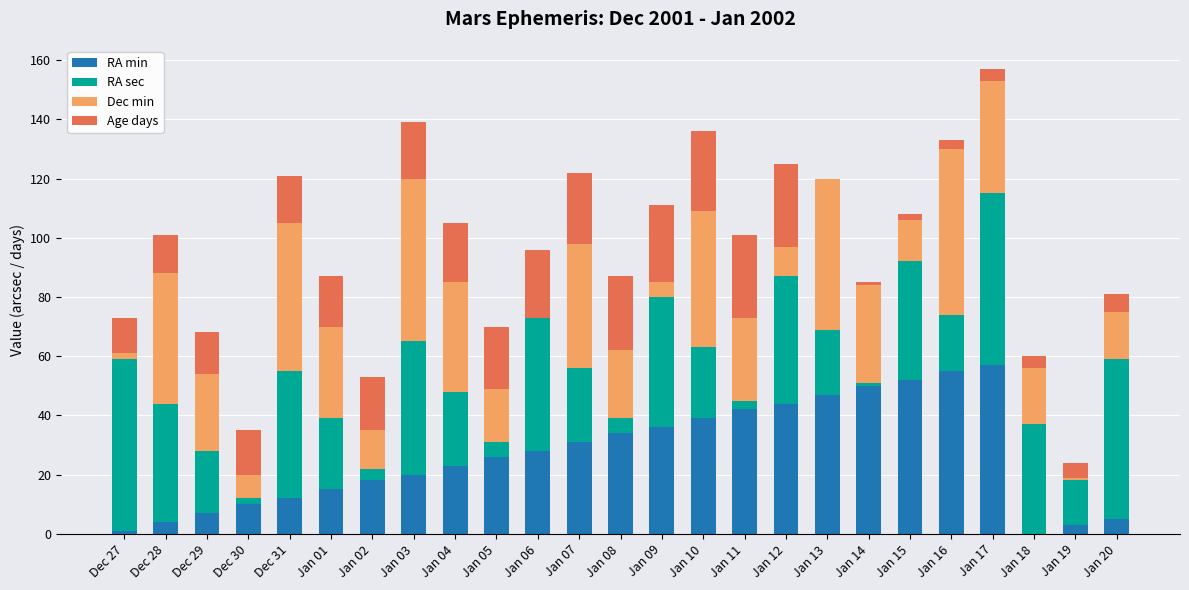

Are the bars horizontal?

No